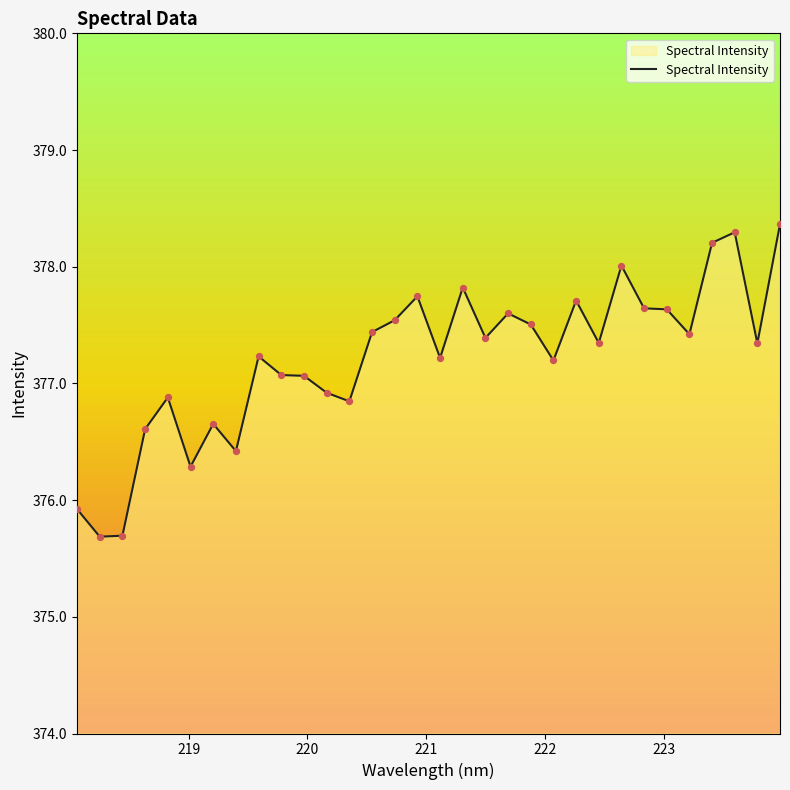

What is the maximum value shown in the chart?

378.4